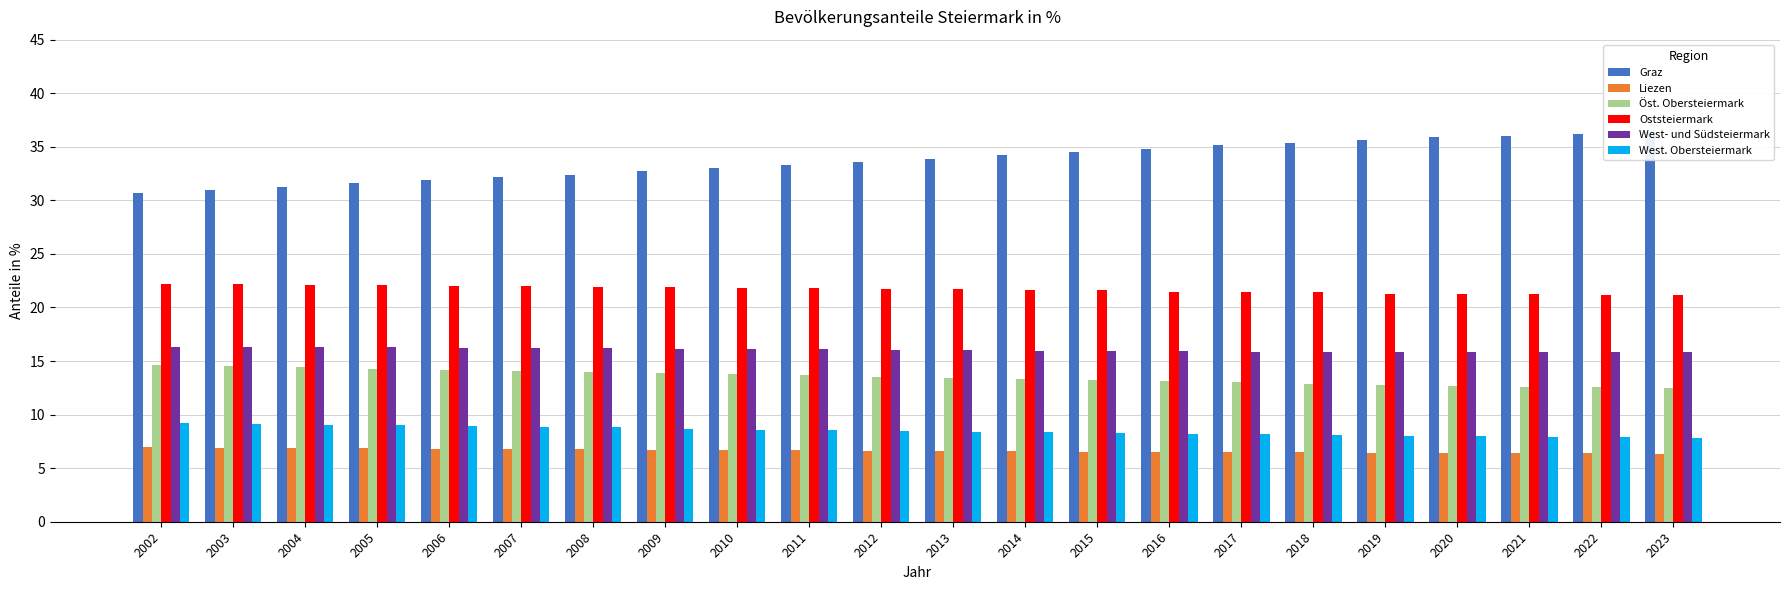

Count the Oststeiermark values in the range 21 to 22.

18